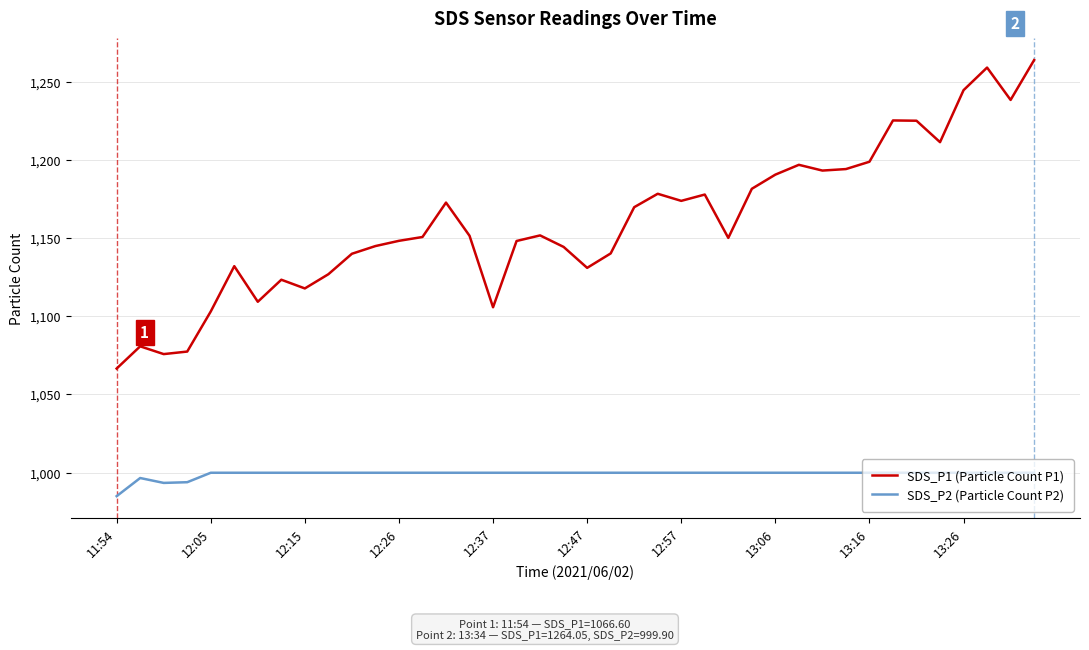

How many values in the SDS_P2 (Particle Count P2) series exceed 999?

36